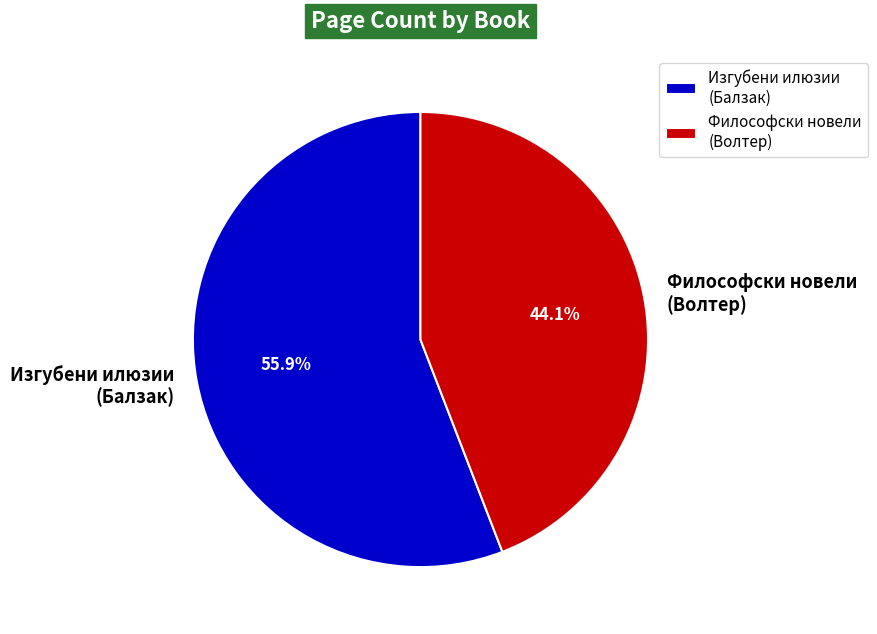

Between Философски новели (Волтер) and Изгубени илюзии (Балзак), which is larger?

Изгубени илюзии (Балзак)